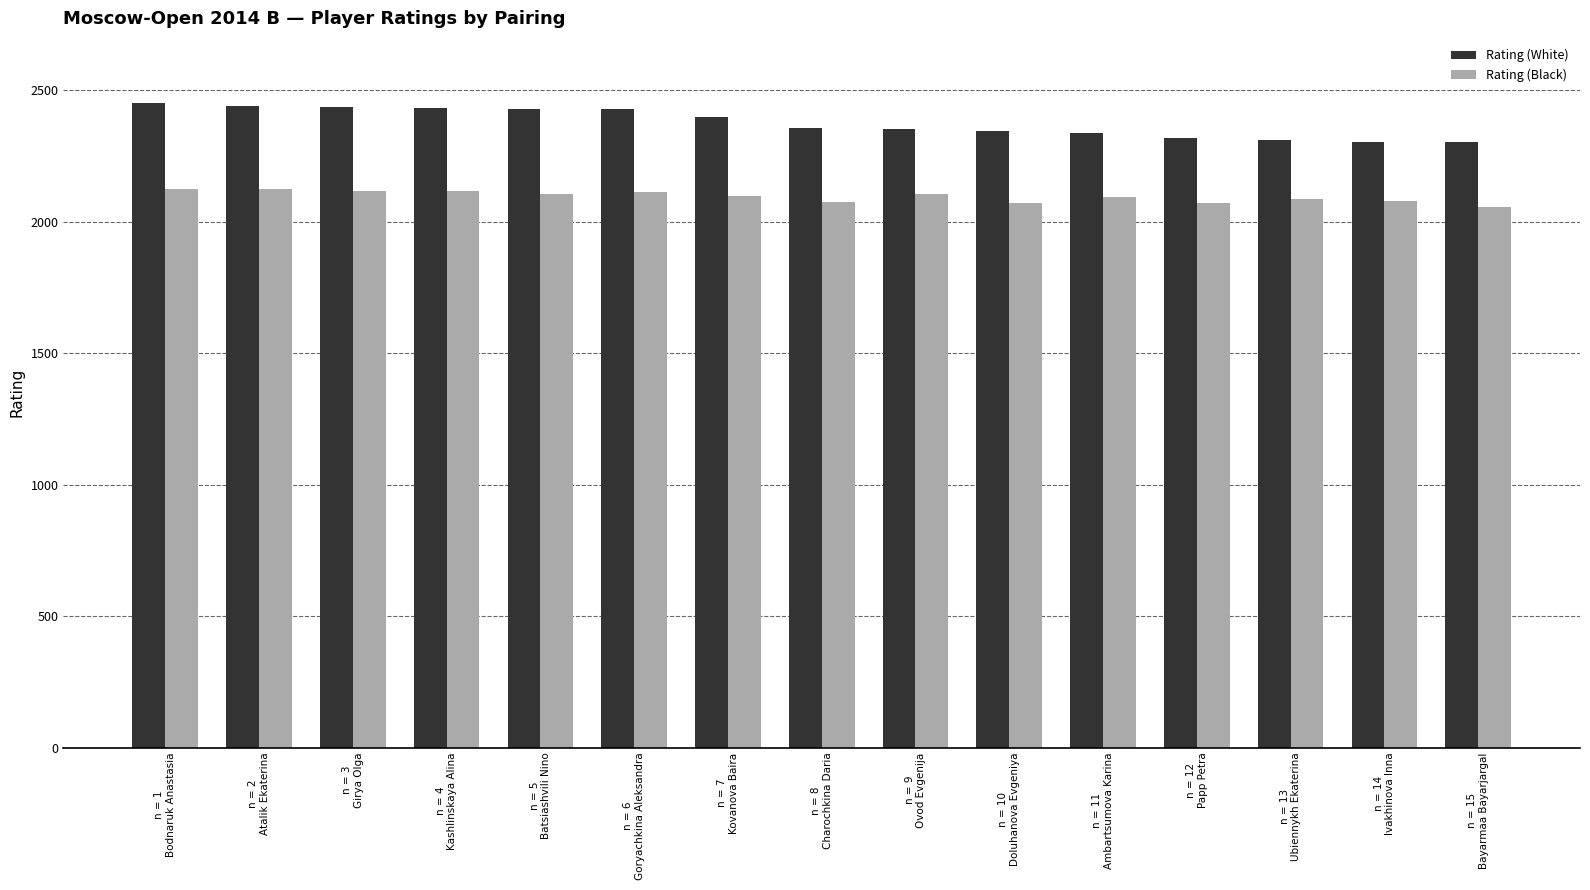

How many bars are there in total?

30